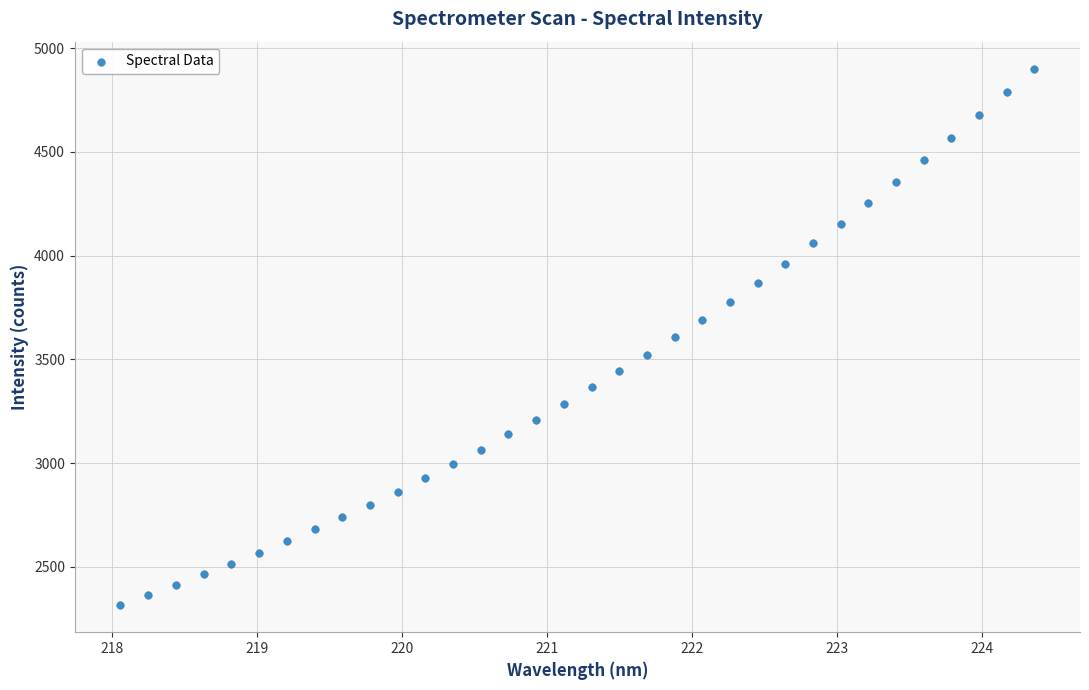

What is the range of X values (max minus min)?

6.3